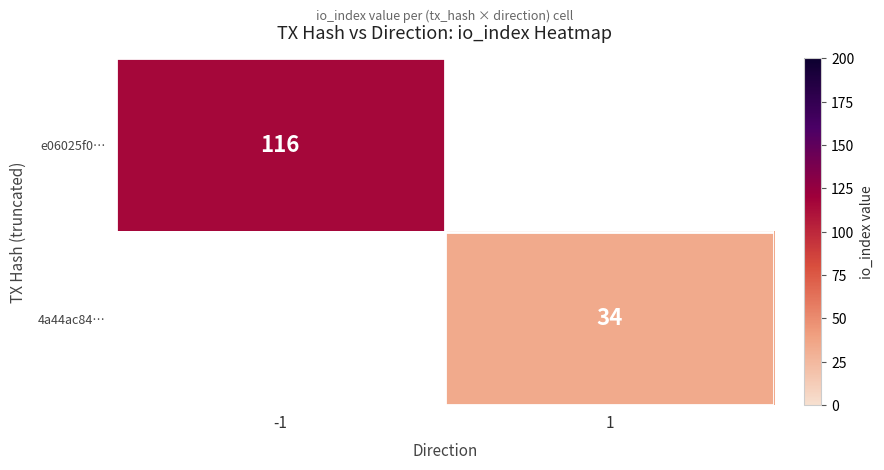

Is it true that e06025f0… equals 116 at -1?

True